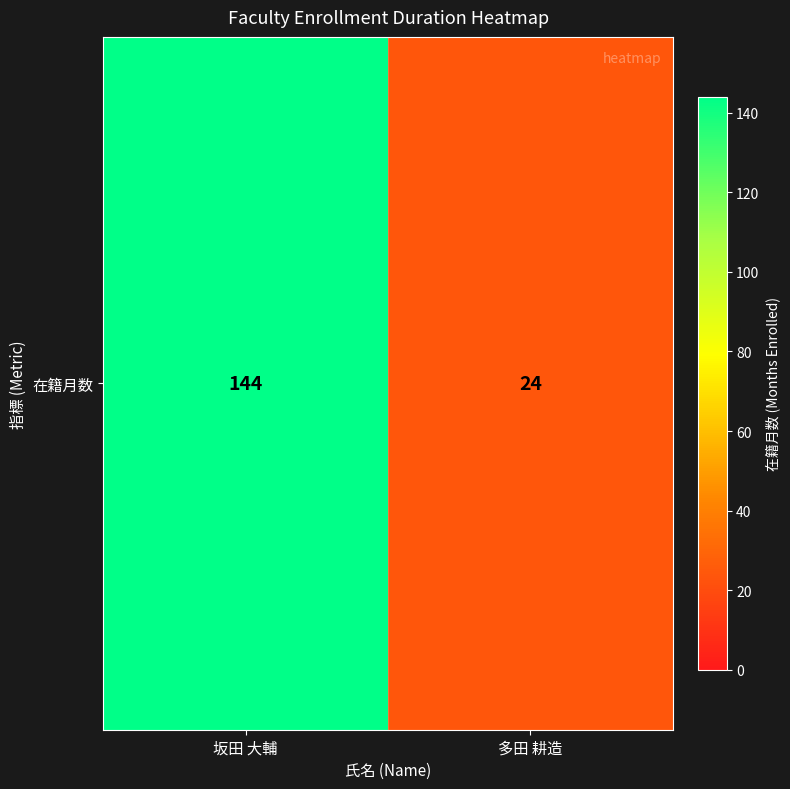

What is the average value?

84